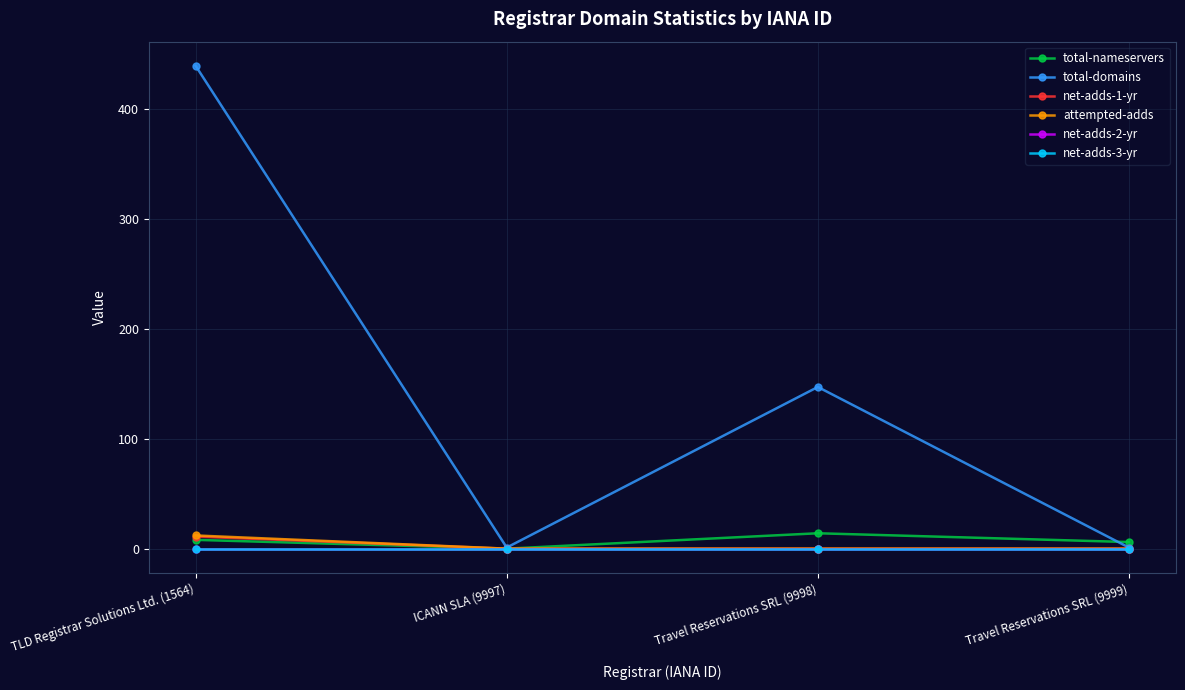

How many lines are shown in the chart?

6